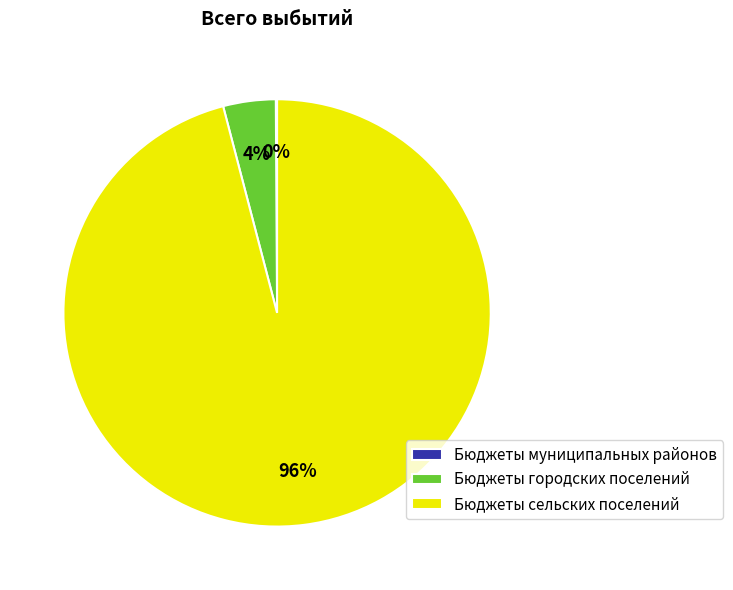

Do Бюджеты городских поселений and Бюджеты сельских поселений together represent more than half of the pie?

Yes